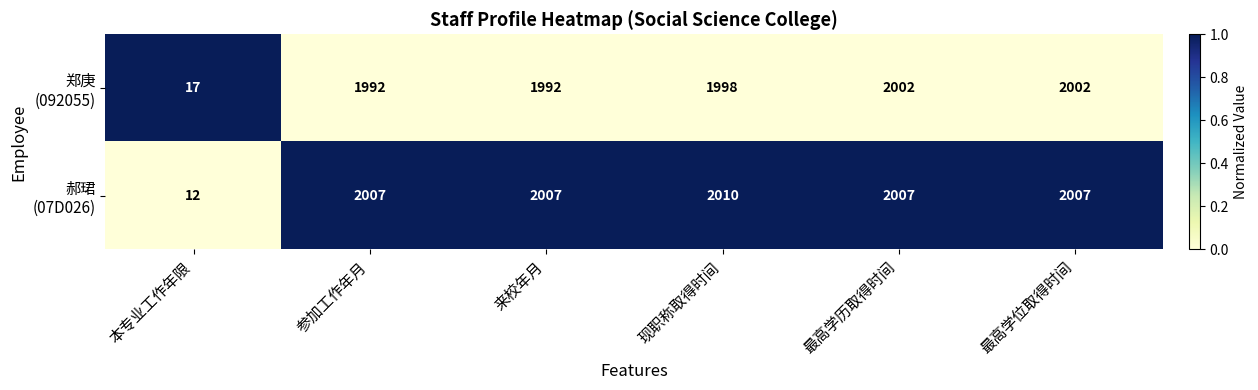

What is the difference between the highest and lowest values at 本专业工作年限?

5